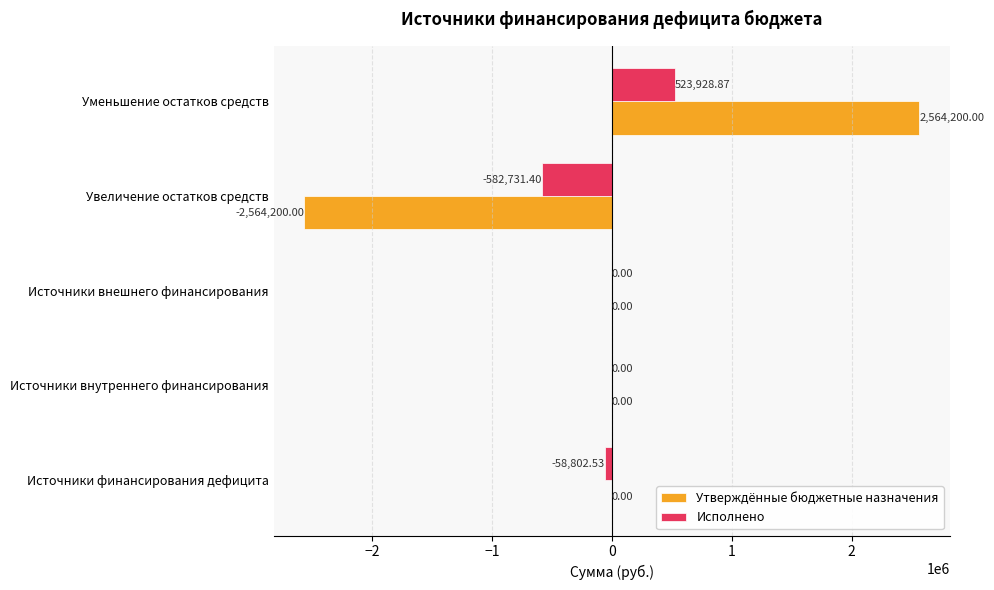

At which category is the sum across all series the highest?

Уменьшение остатков средств